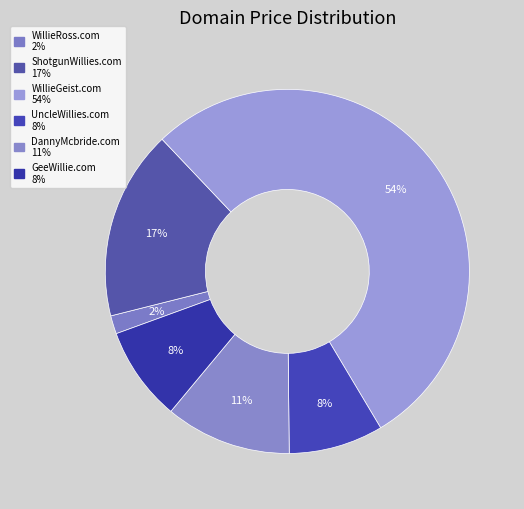

What is the smallest slice in the pie chart?

WillieRoss.com